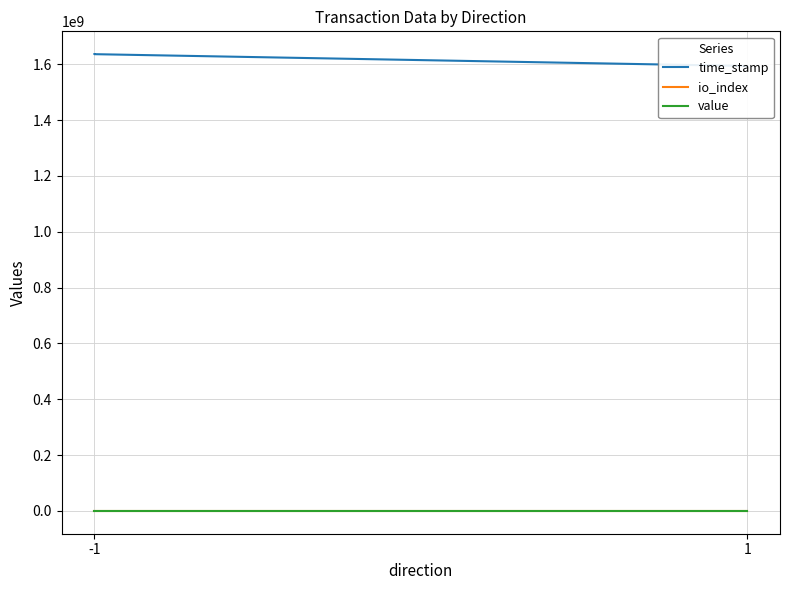

Does the chart have visible grid lines?

Yes